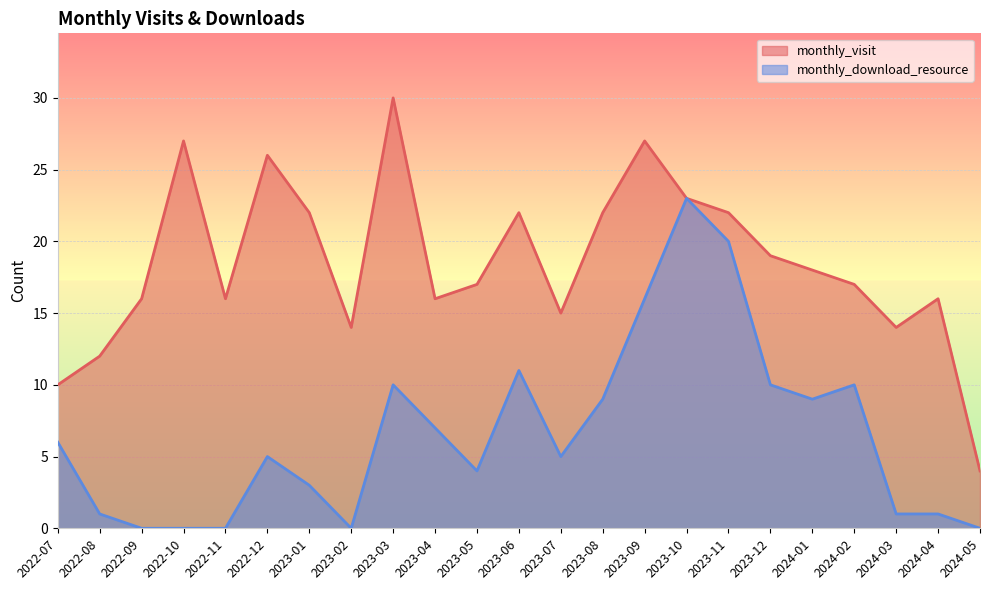

True or false: monthly_visit and monthly_download_resource cross at least once.

False